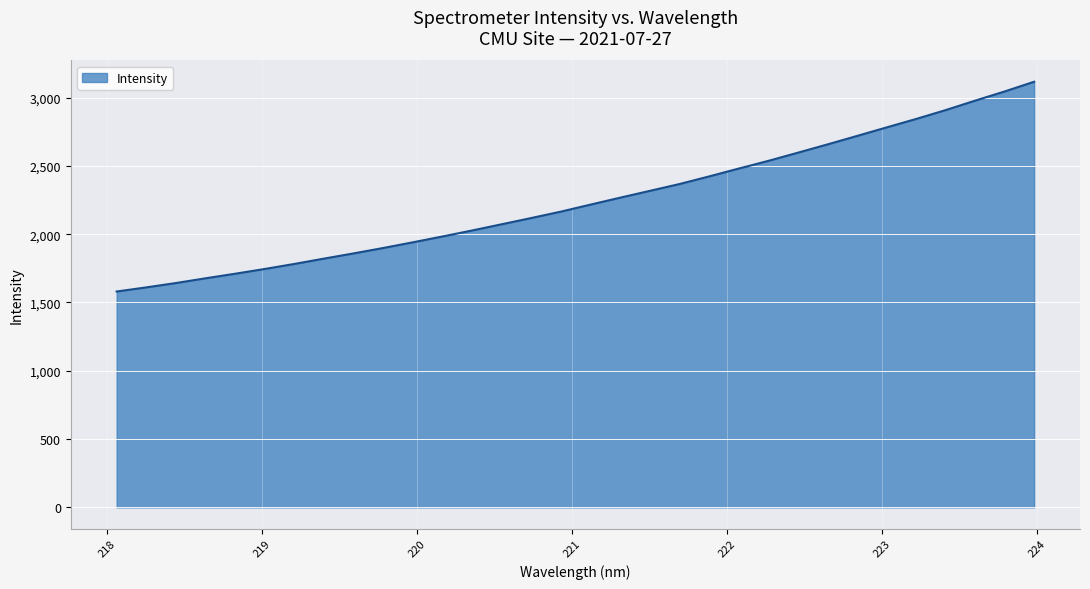

What is the greatest value displayed?

3115.9